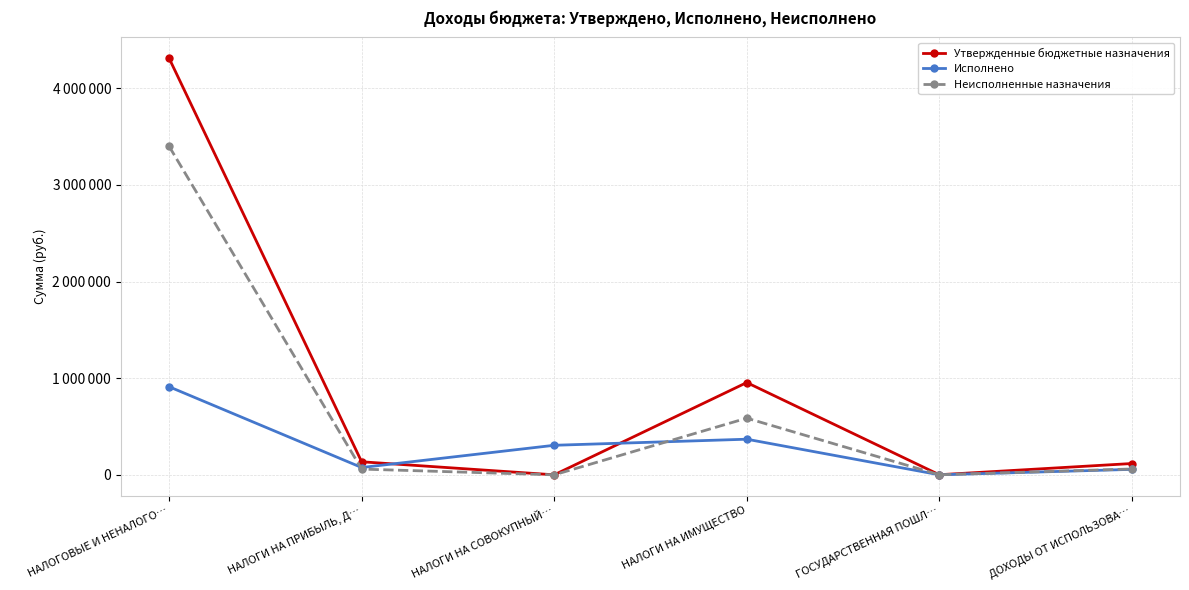

Does the chart have visible grid lines?

Yes